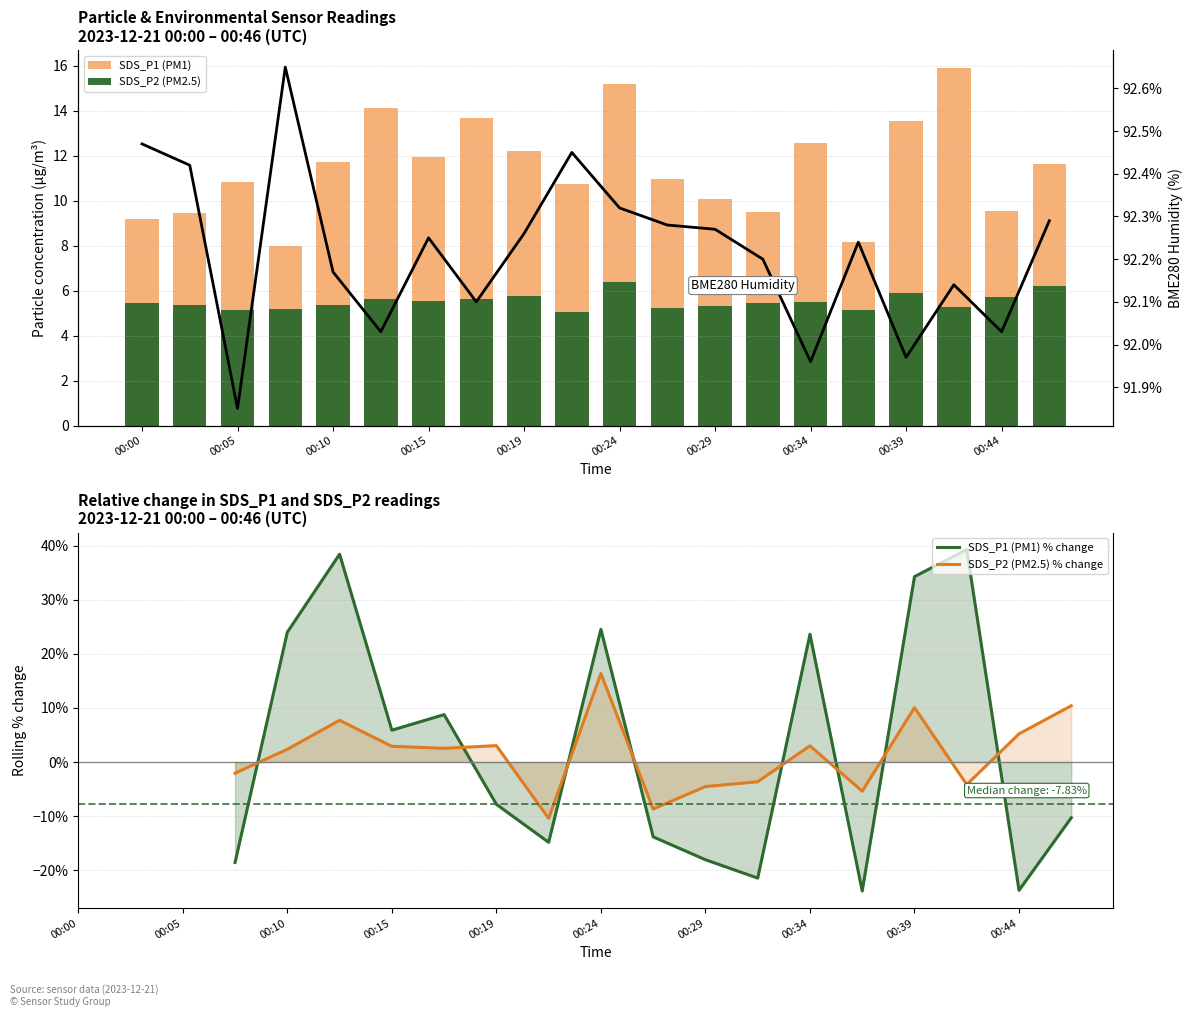

Does the chart contain any negative values?

No